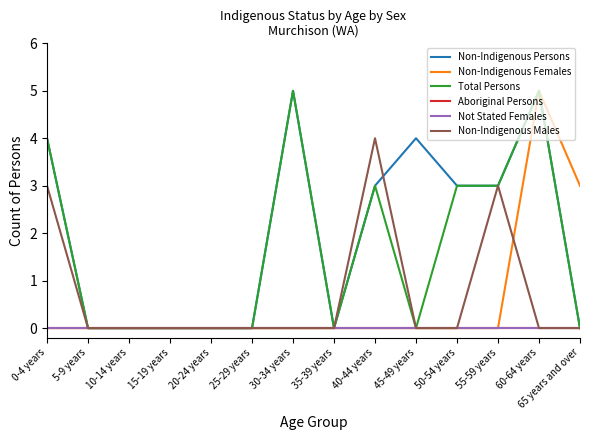

Which label corresponds to the largest value in the chart?

30-34 years